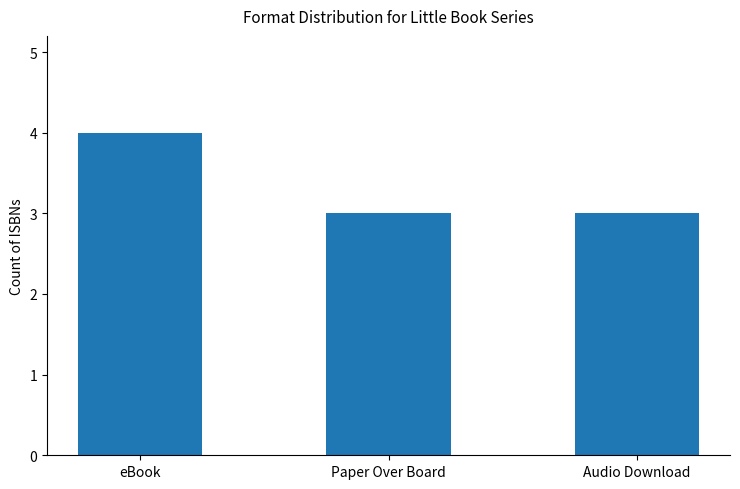

Read the value at Audio Download.

3